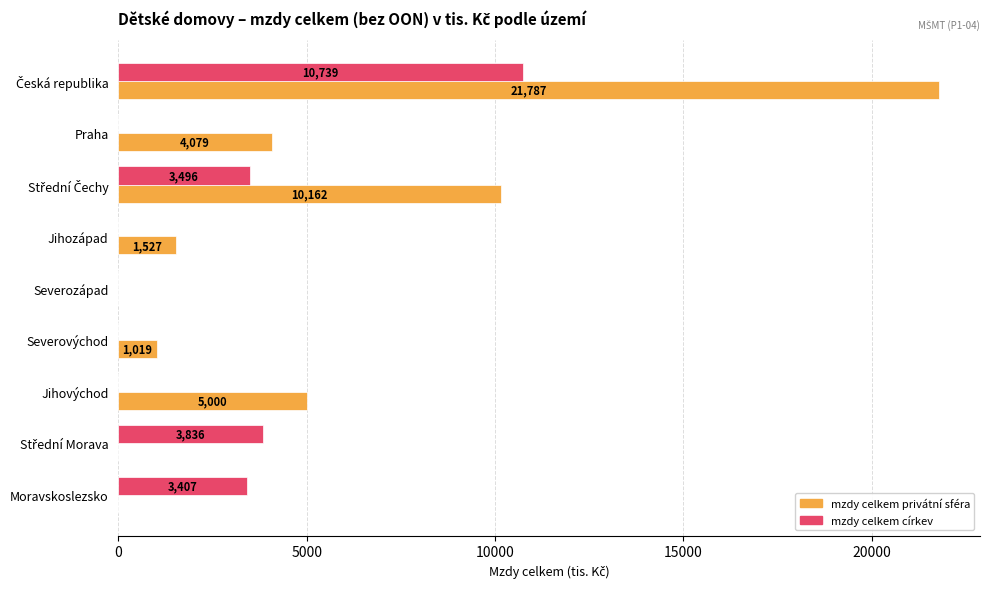

What is the sum of all mzdy celkem privátní sféra values?

43573.2